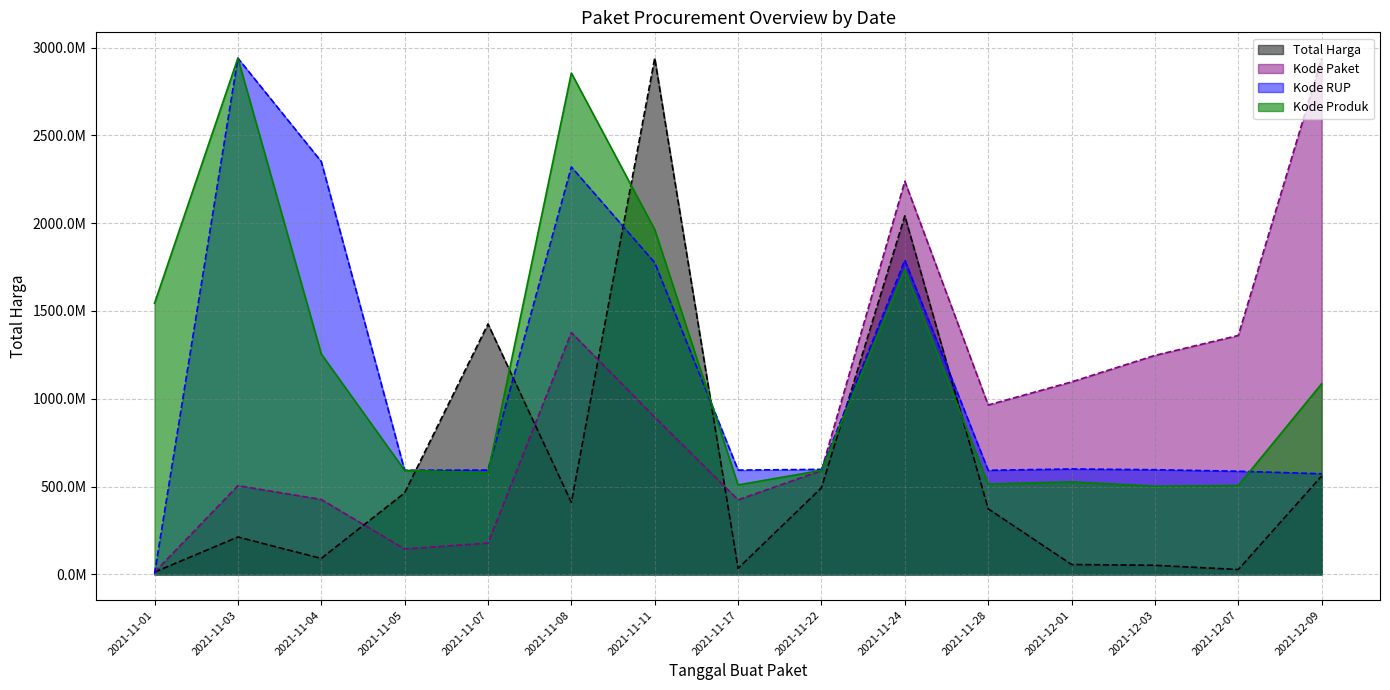

The value of Kode Produk at 2021-12-03 is 181493754.5. True or false?

False